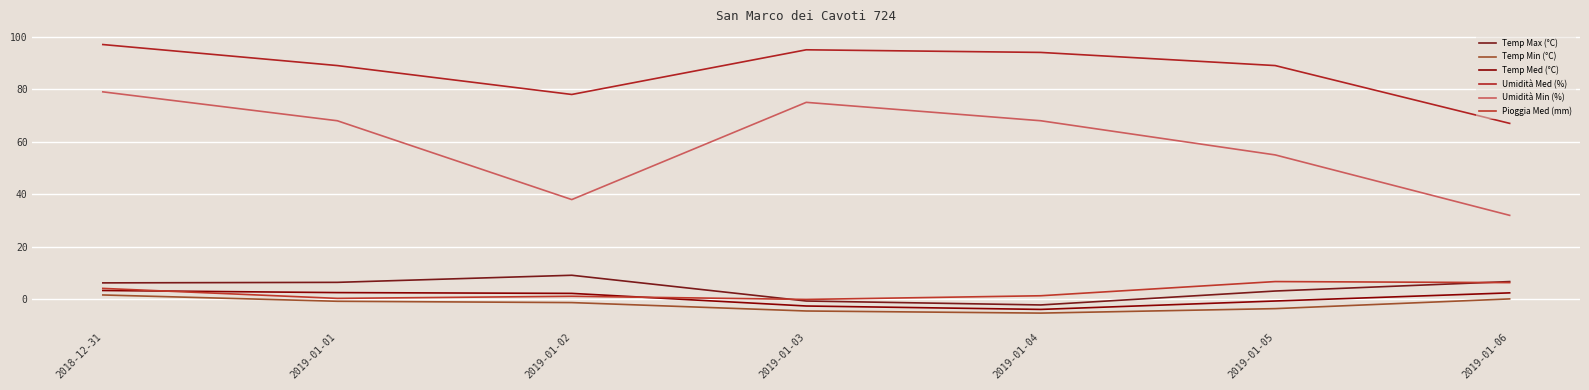

How many lines are shown in the chart?

6